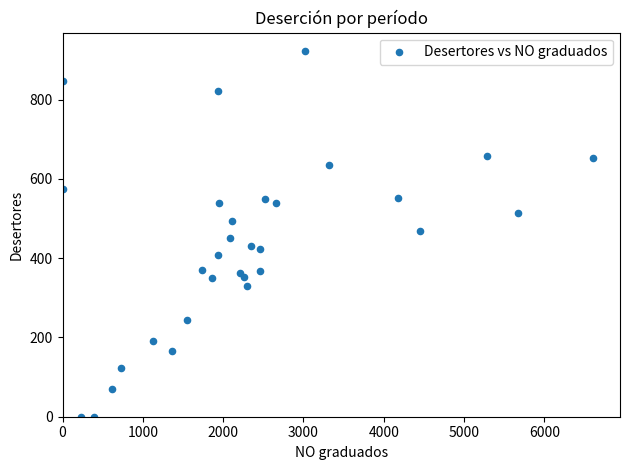

What is the range of X values (max minus min)?

6610